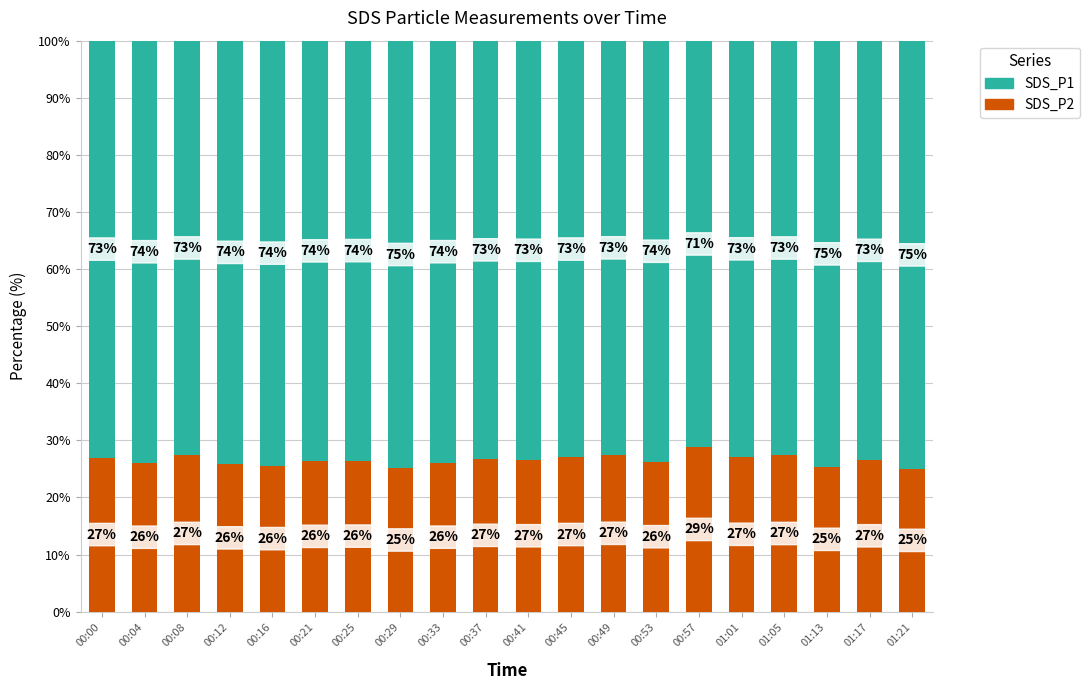

How many bars are there in total?

20